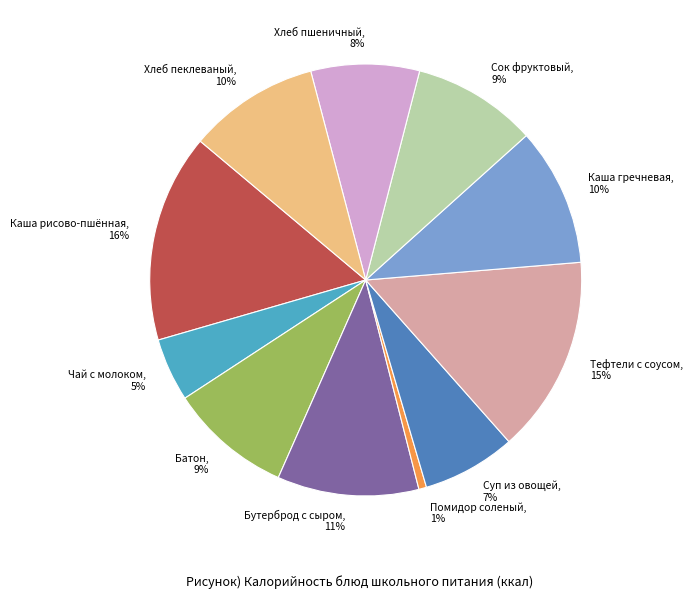

Which has a higher value, Батон, 9% or Хлеб пшеничный, 8%?

Батон, 9%